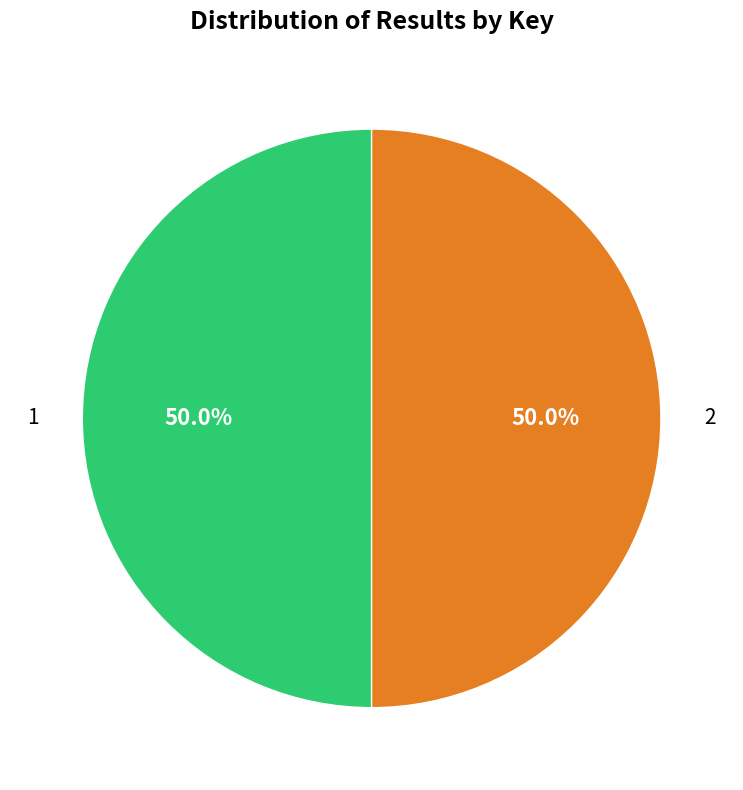

How many segments does this pie chart have?

2